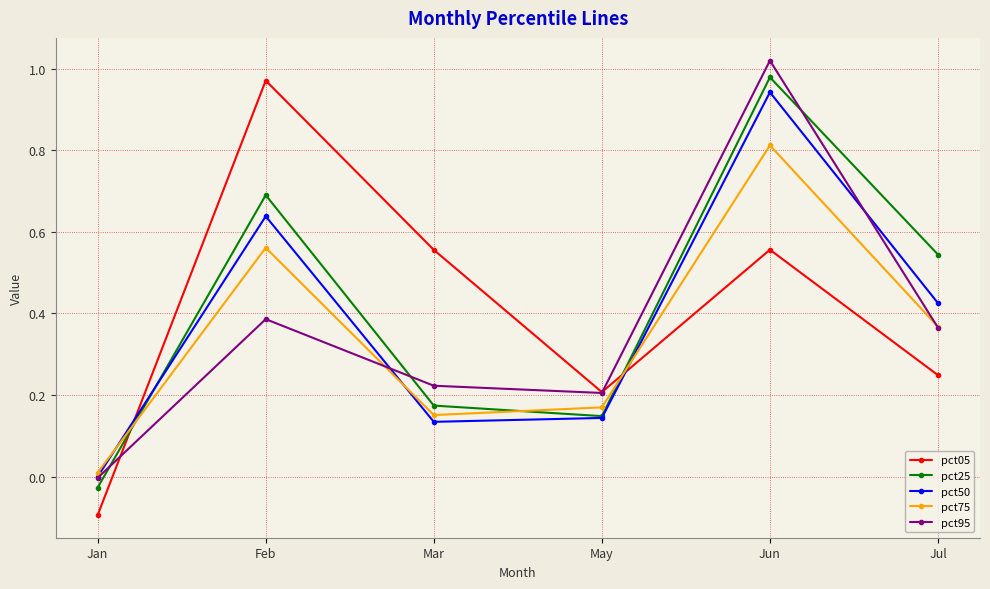

Where is the first local minimum for pct95?

May